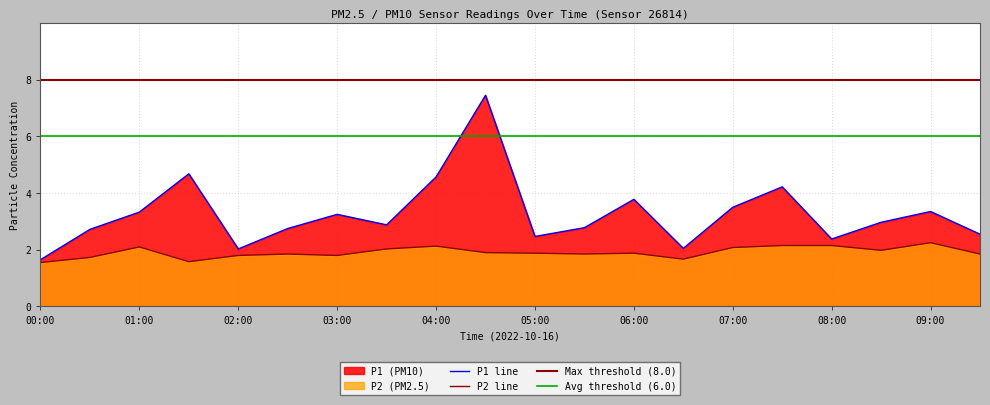

What is the difference between the highest and lowest values at 07:00?

1.4